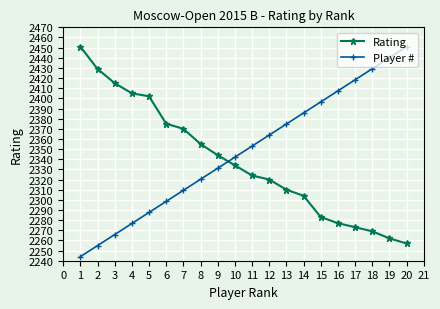

True or false: Player # has more than 1 points higher than both neighbors.

False